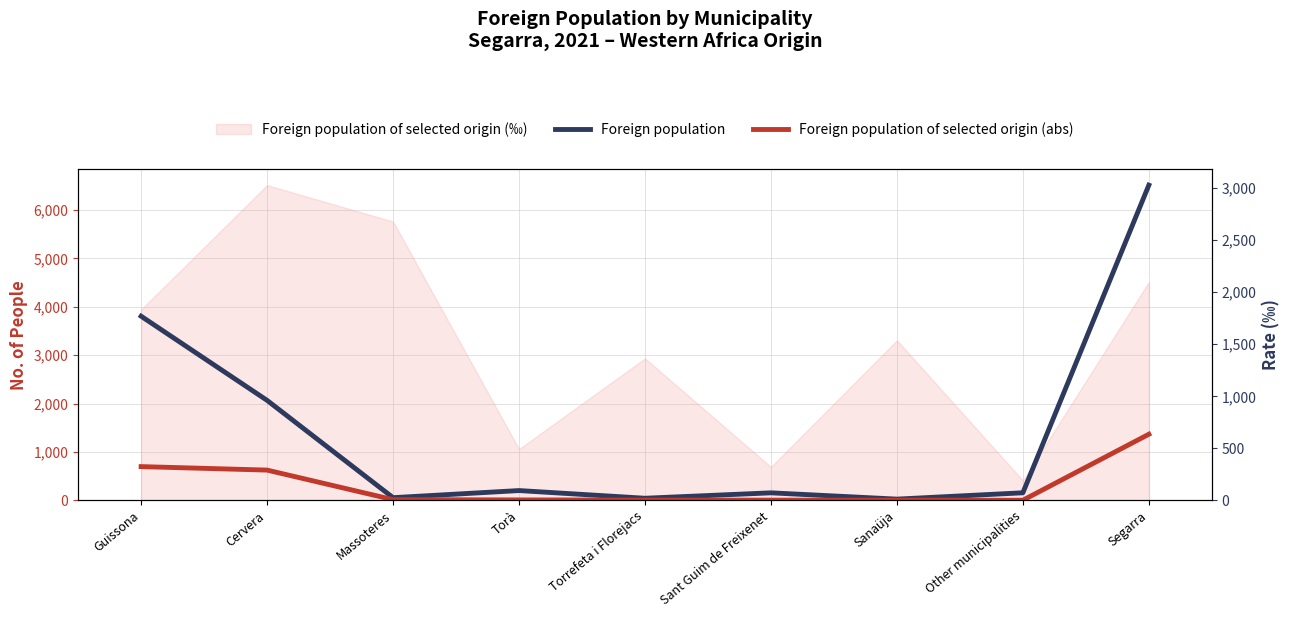

What is the total value across all series at Cervera?

2693